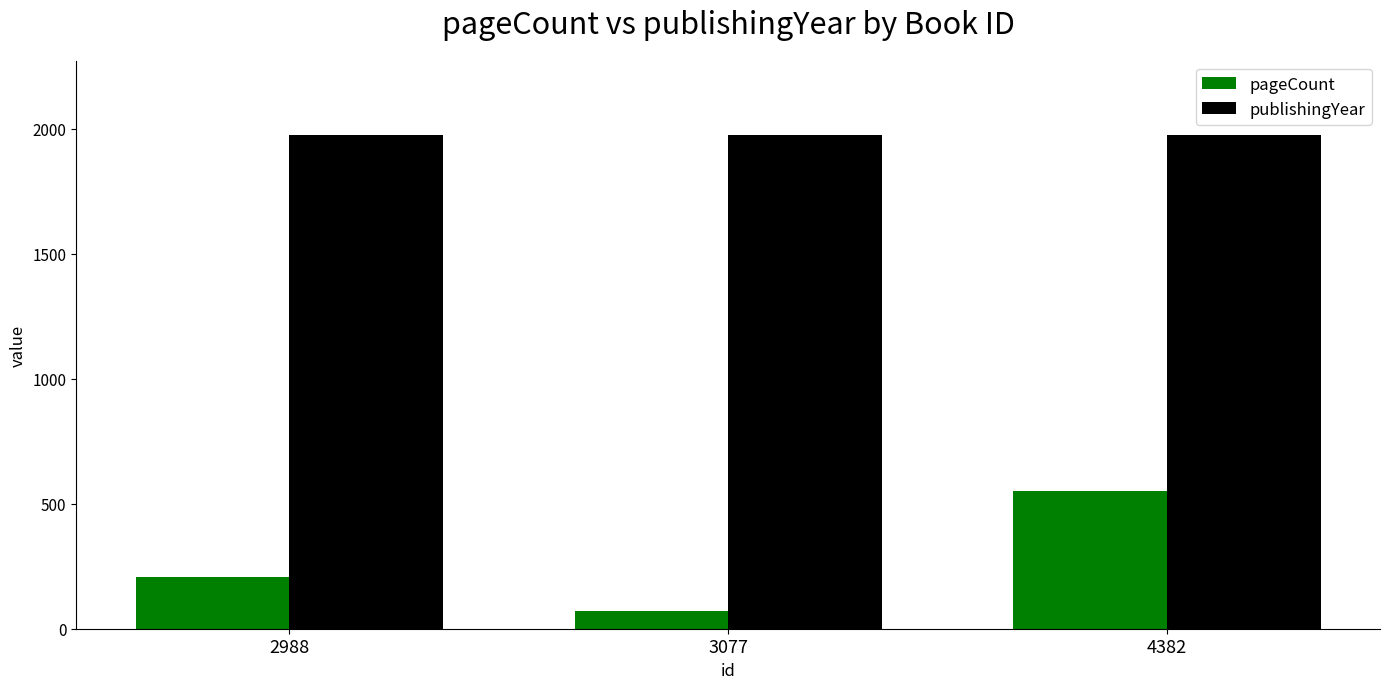

Where is pageCount nearest to the value 312?

2988